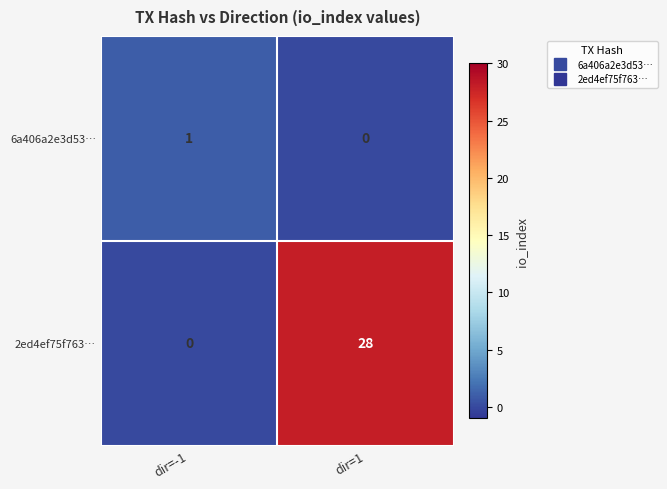

Rank the series at dir=-1 from lowest to highest value.

2ed4ef75f763…, 6a406a2e3d53…